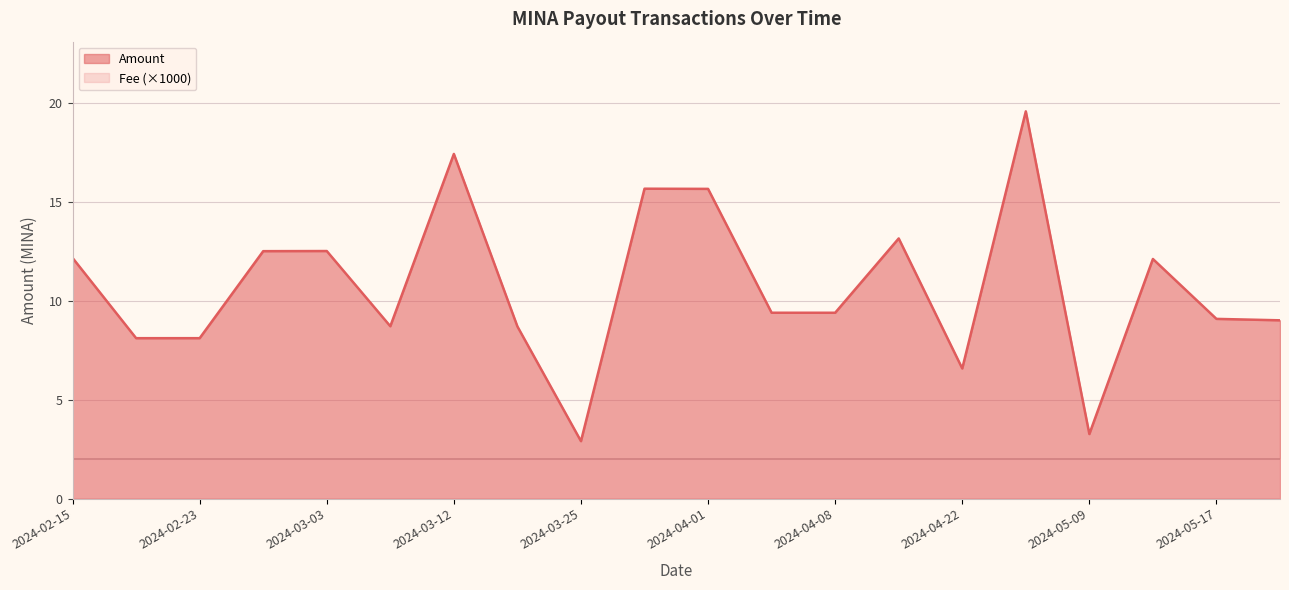

What is the lowest value of the Amount series?

2.9